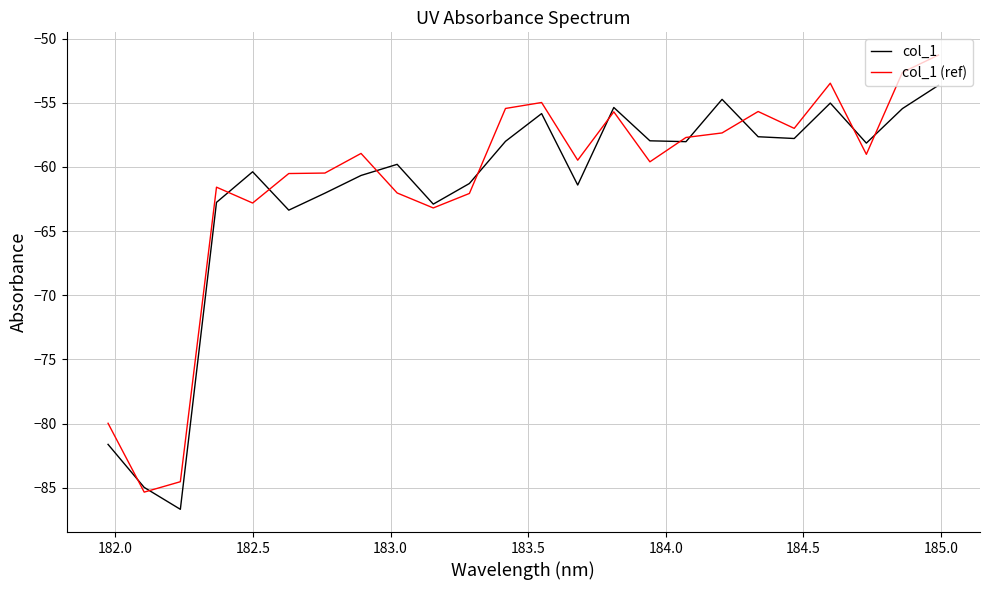

Which series ends up on top after the final intersection of col_1 (ref) and col_1?

col_1 (ref)